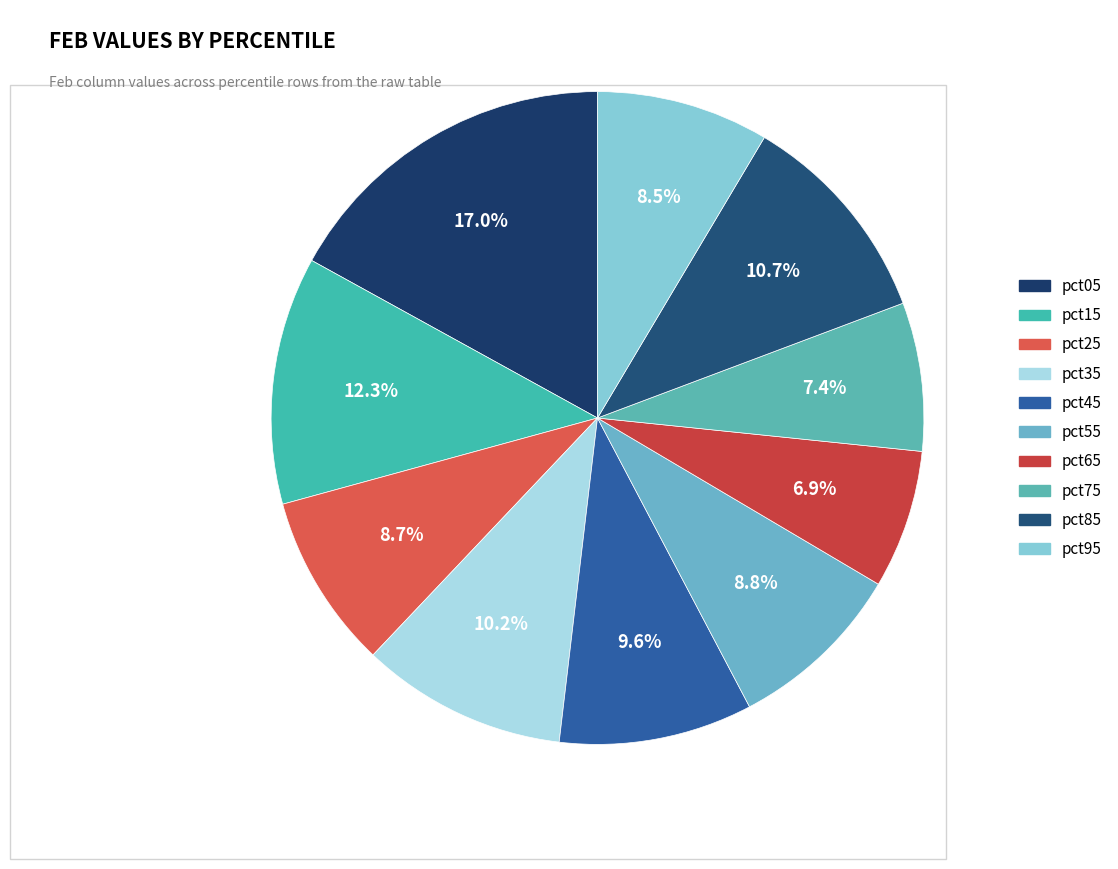

Is there any slice that represents more than half of the pie?

No